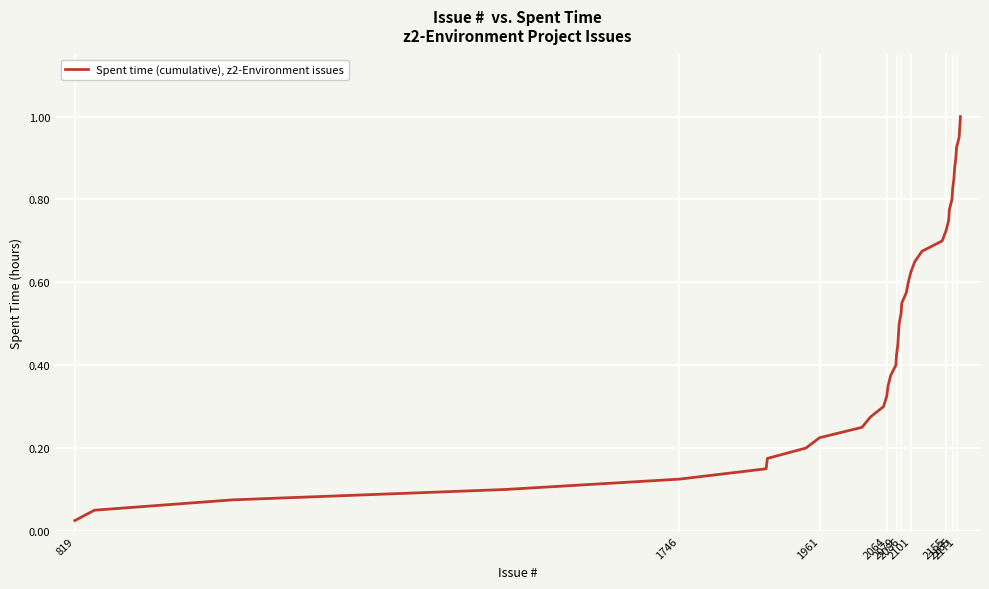

Does the chart display data point markers on the line(s)?

No